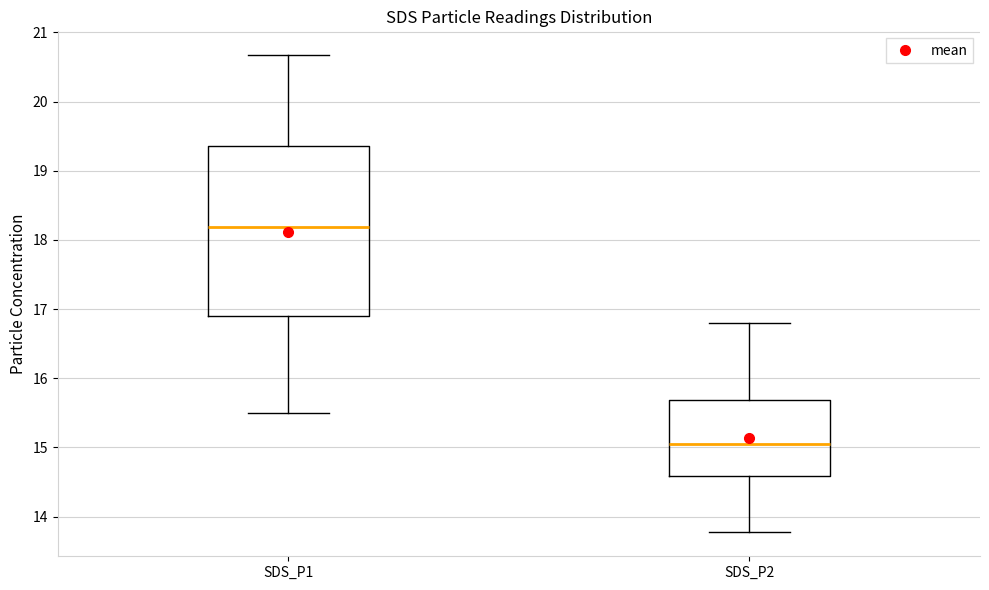

Reading left to right, transcribe this box plot: for each box, give where its median line is, the range the box spans, and where its two whiskers end, as read against the y-axis. The values are not printed on the chart, so give them approximately, as read against the axis.

SDS_P1: median 18.2, box 16.9 to 19.4, whiskers 15.5 to 20.7
SDS_P2: median 15.1, box 14.6 to 15.7, whiskers 13.8 to 16.8